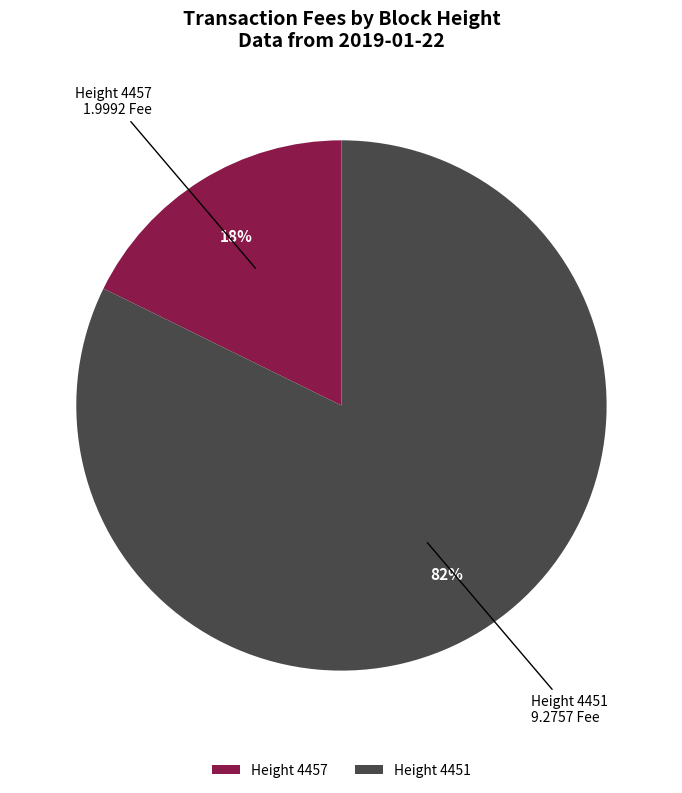

Is the sum of Height 4457 and Height 4451 greater than half?

Yes